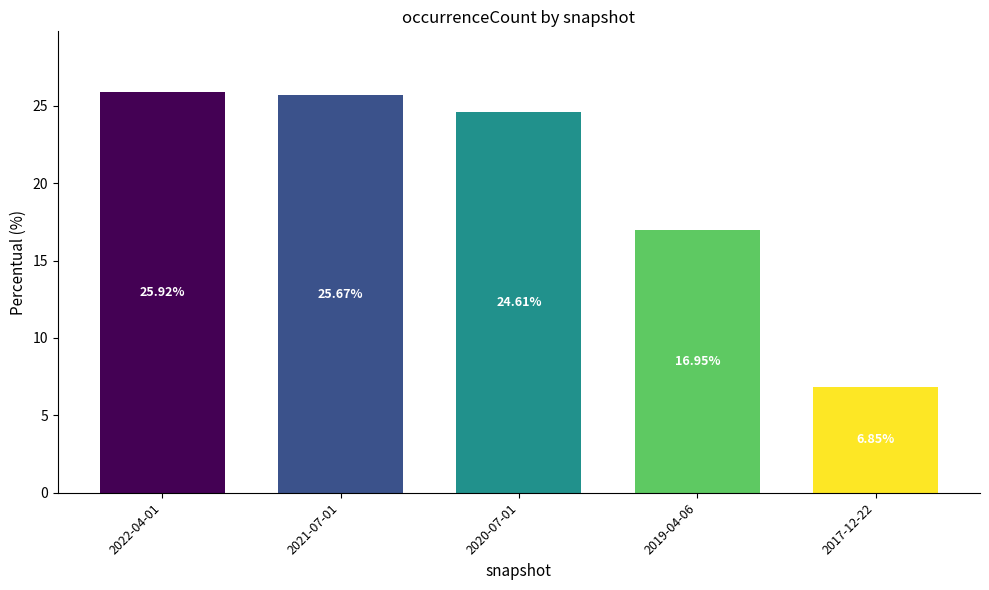

What is the difference between the values at 2022-04-01 and 2020-07-01?

1.3